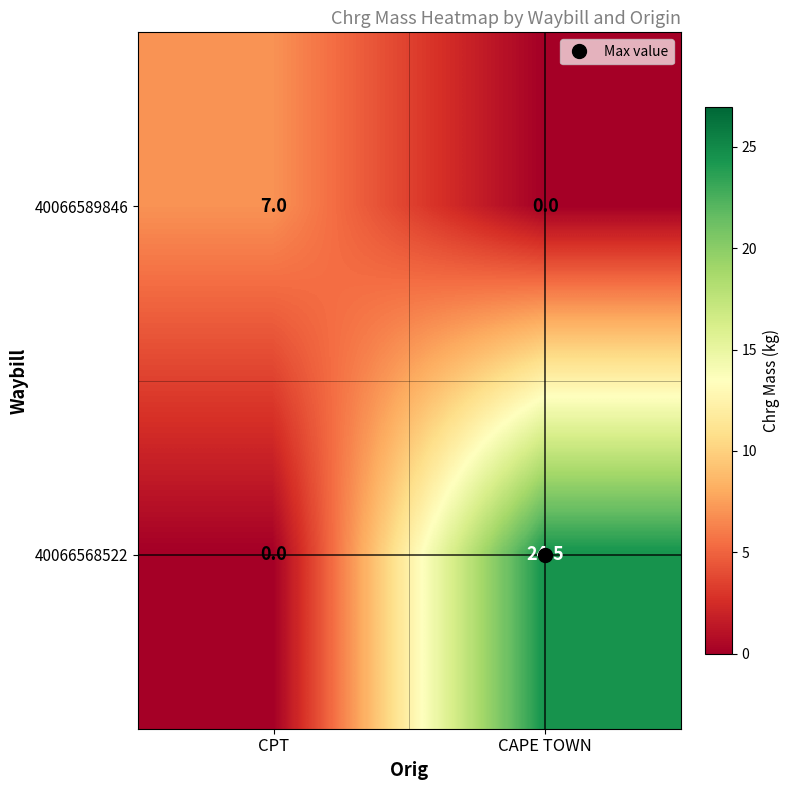

What is the difference between the highest and lowest values at CPT?

7.0